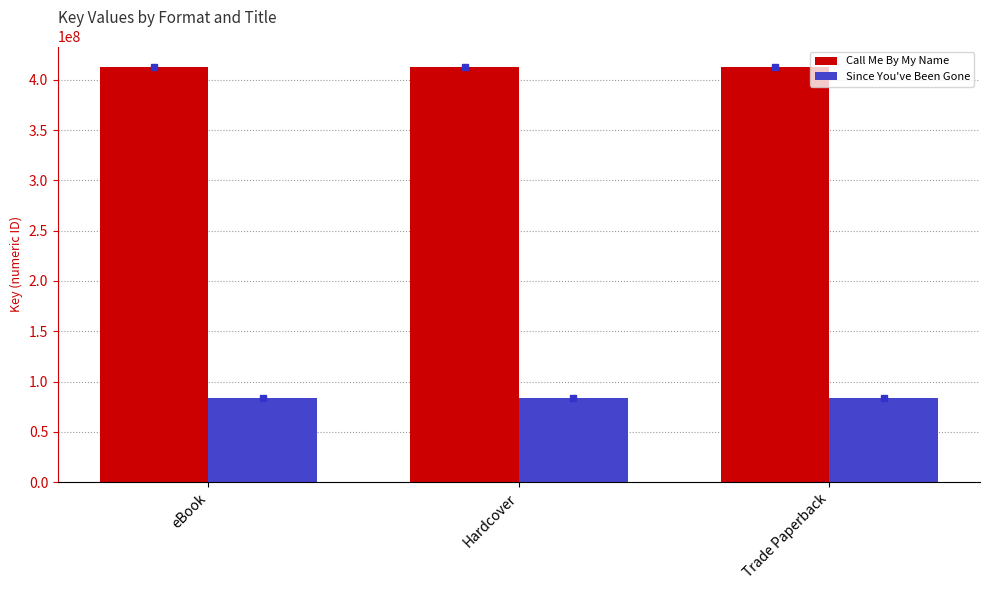

Reading left to right, list all the values displayed in this chart.

Call Me By My Name: eBook=412415838	Hardcover=412415838	Trade Paperback=412415838
Since You've Been Gone: eBook=83241328	Hardcover=83241328	Trade Paperback=83241328